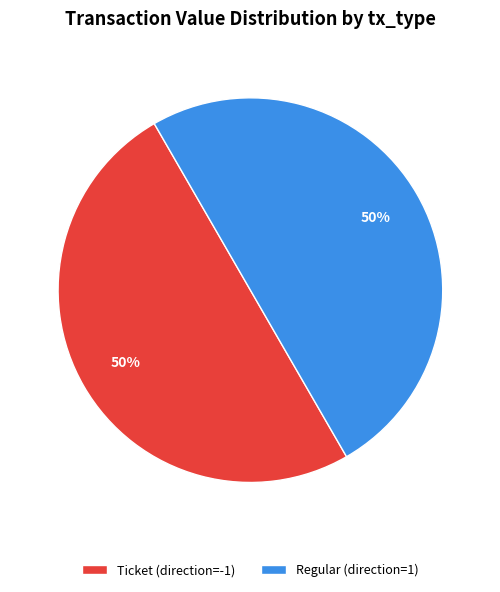

To the nearest percent, what is the average slice percentage?

50%